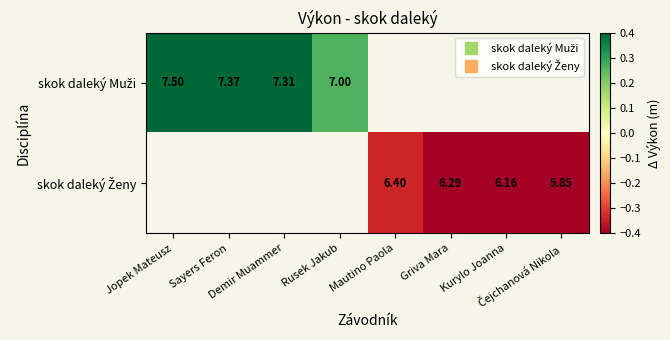

List the series in order of their overall mean, highest first.

skok daleký Muži, skok daleký Ženy